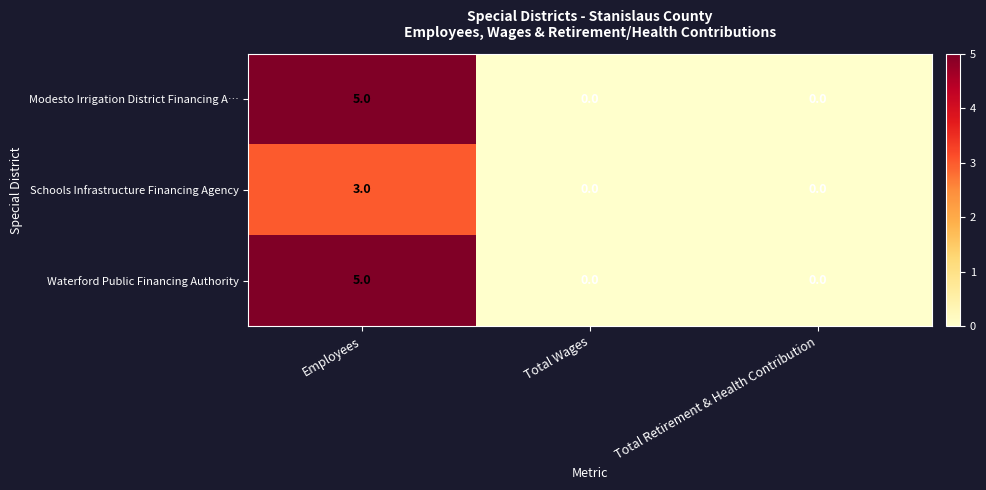

What is the maximum value shown in the chart?

5